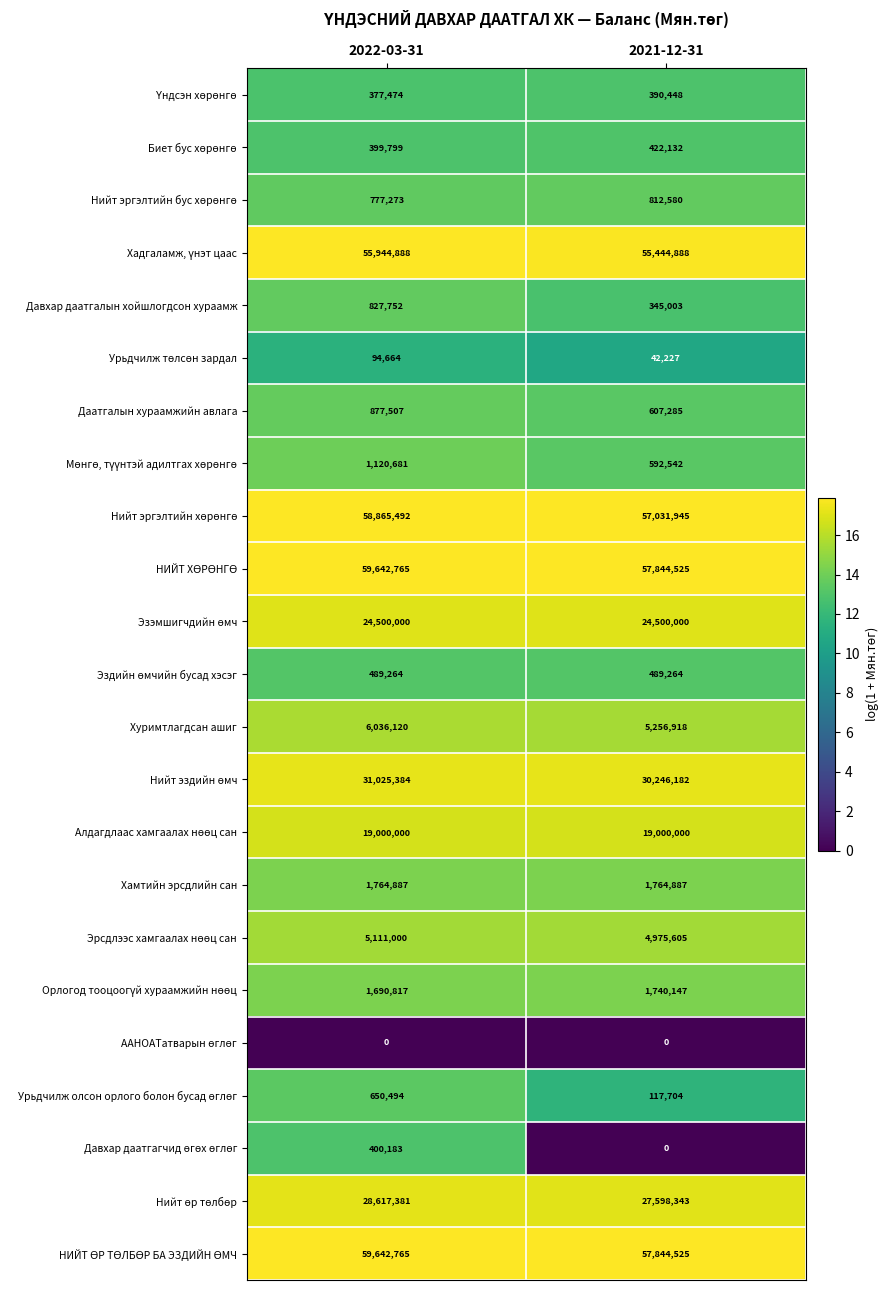

Which category has the highest value across all series?

2022-03-31